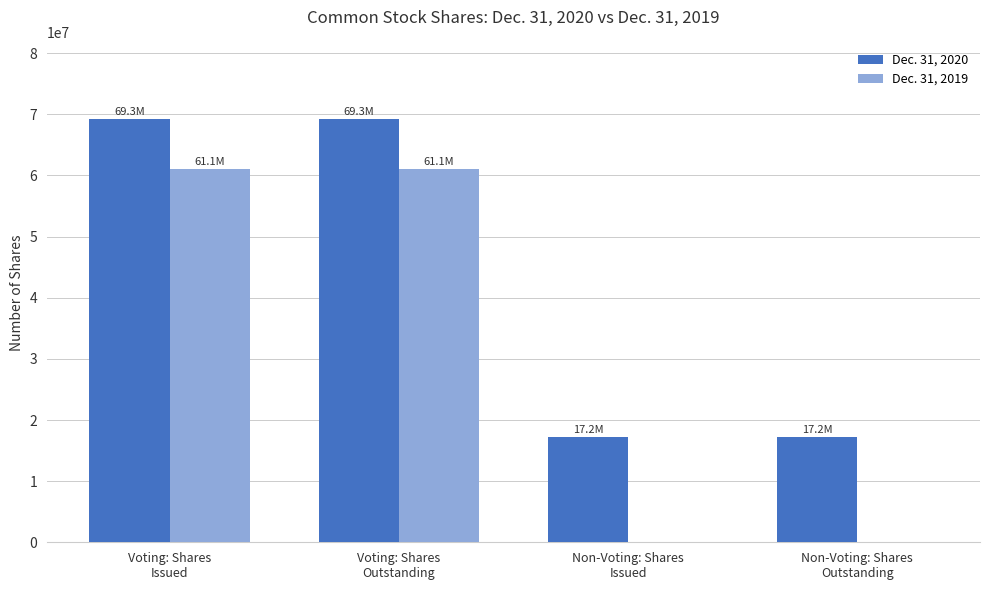

How many groups of bars are there?

4